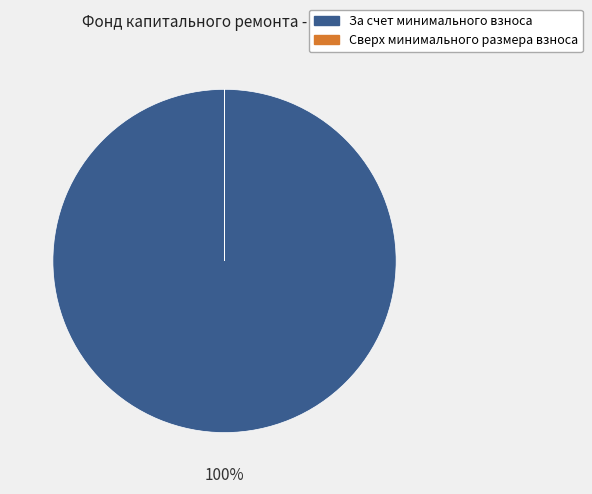

The За счет минимального взноса slice represents 100% of the pie. True or false?

True